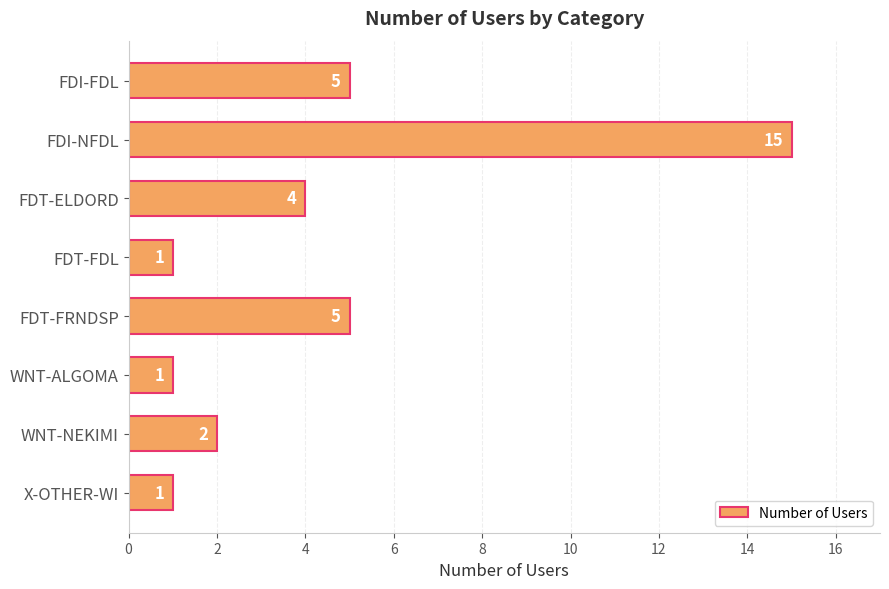

Which has a higher value, FDI-FDL or WNT-ALGOMA?

FDI-FDL